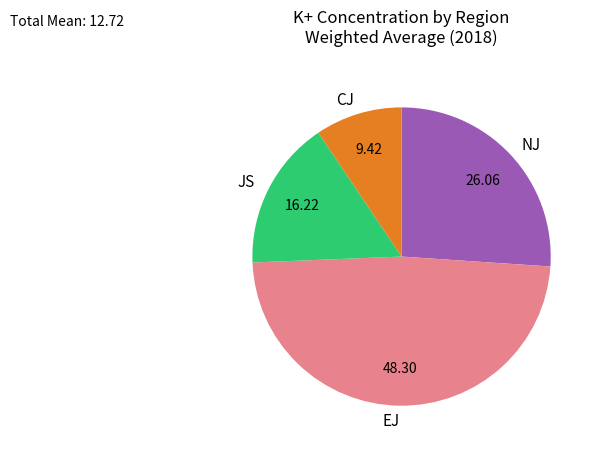

Do JS and NJ together represent more than half of the pie?

No